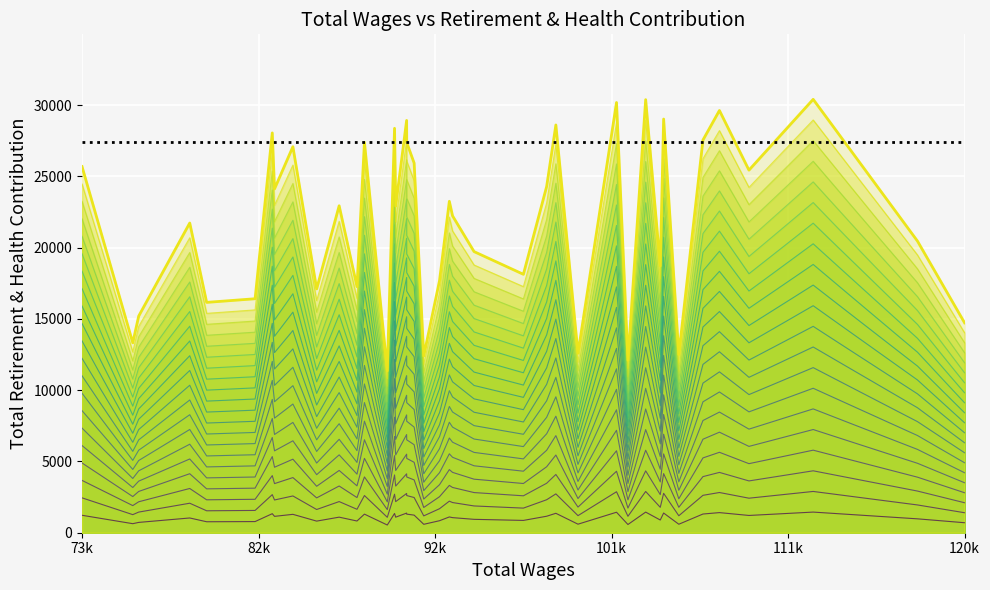

What is the maximum value shown in the chart?

30406.0